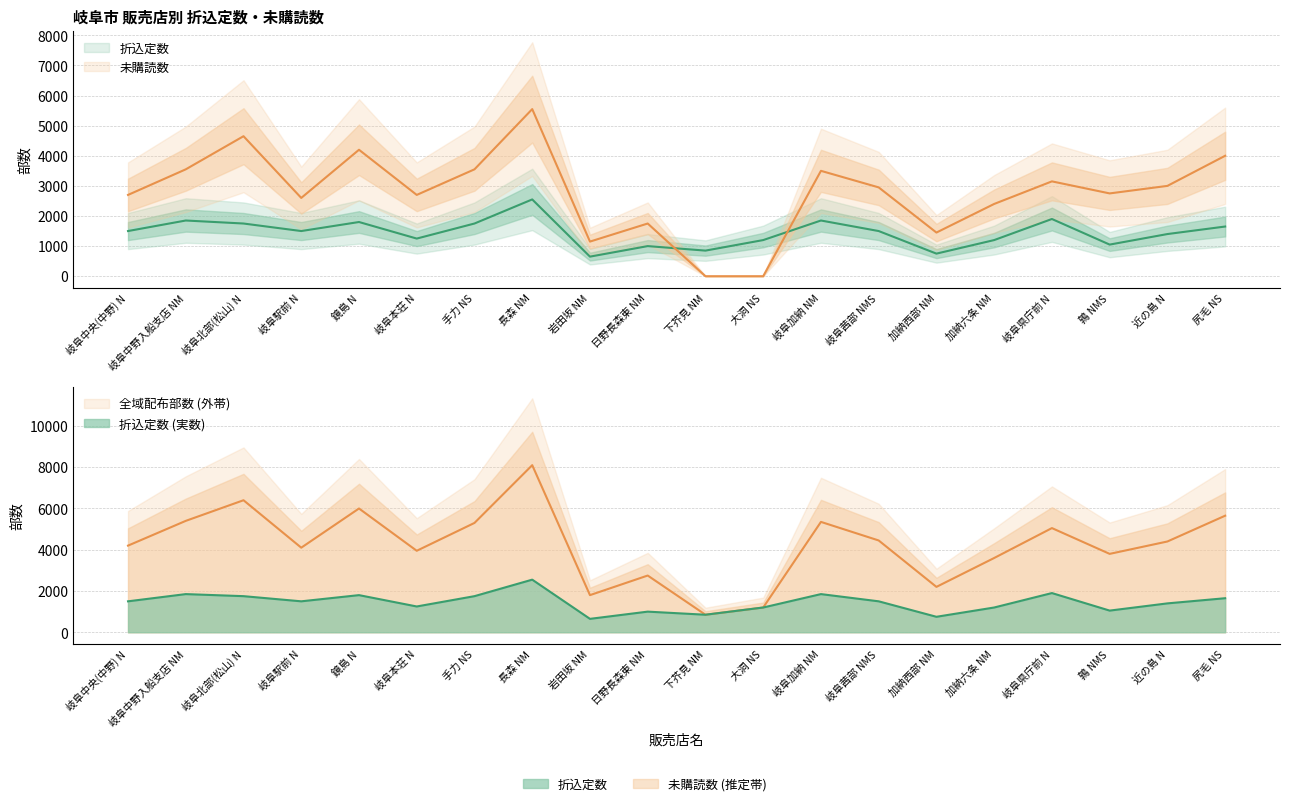

Reading left to right, transcribe all the data shown in this chart.

折込定数: 1500	1850	1750	1500	1800	1250	1750	2550	650	1000	850	1200	1850	1500	750	1200	1900	1050	1400	1650
未購読数: 2700	3550	4650	2600	4200	2700	3550	5550	1150	1750	0	0	3500	2950	1450	2400	3150	2750	3000	4000